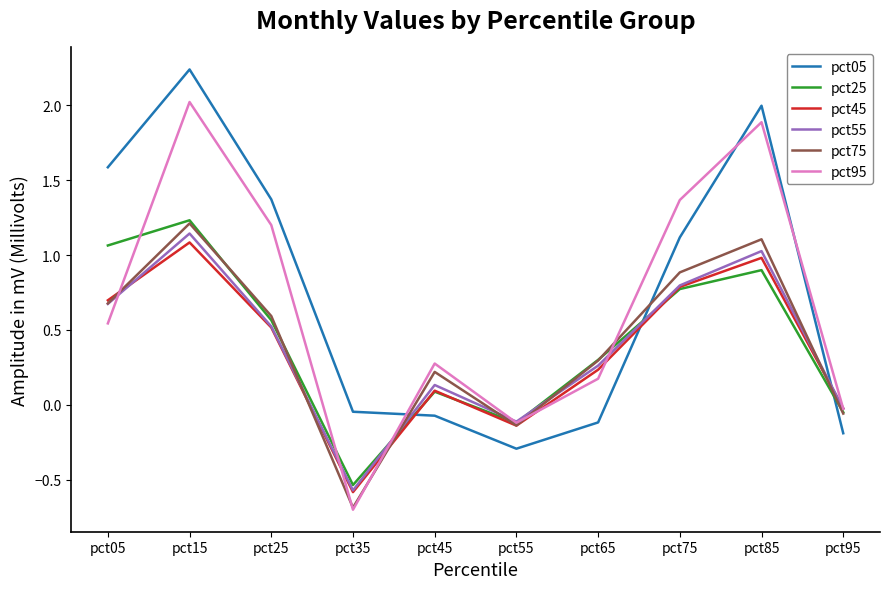

What are all the series names shown in the legend?

pct05, pct25, pct45, pct55, pct75, pct95